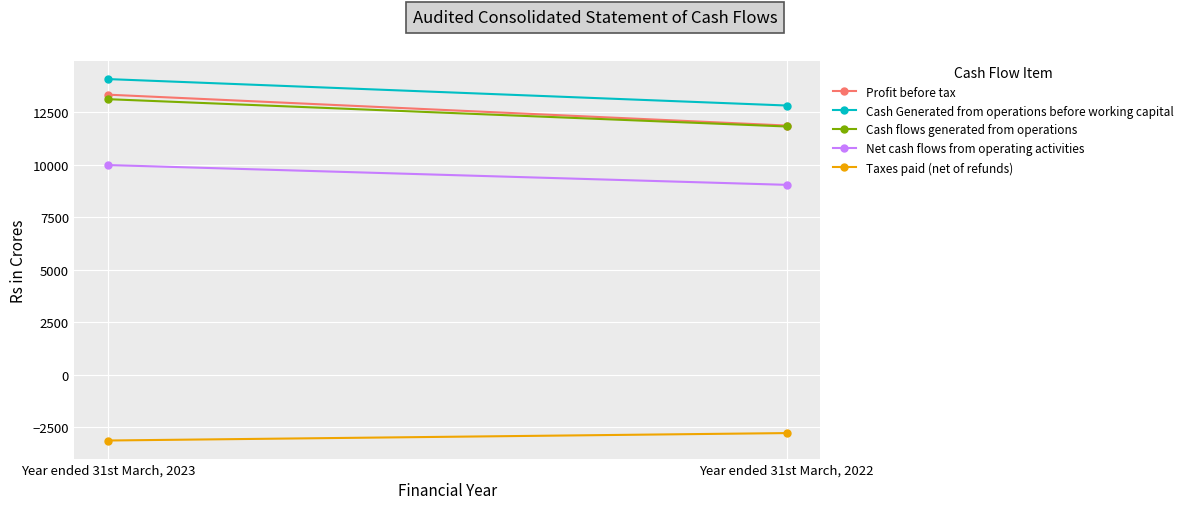

What is the difference between the maximum and minimum values in the Cash flows generated from operations series?

1302